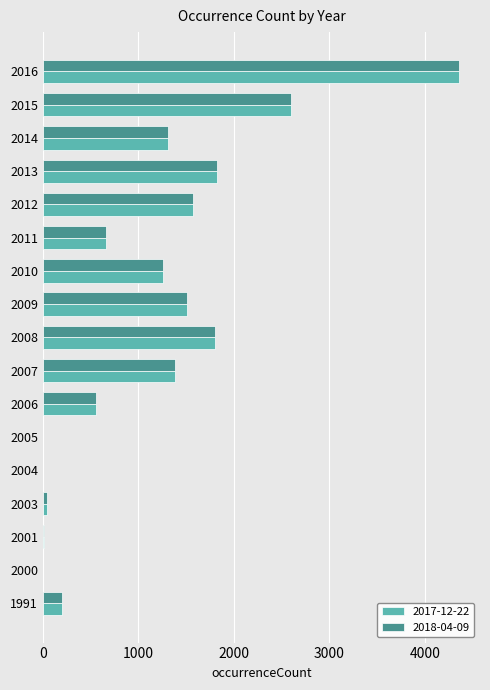

Is it true that 2017-12-22 equals 1926 at 2007?

False